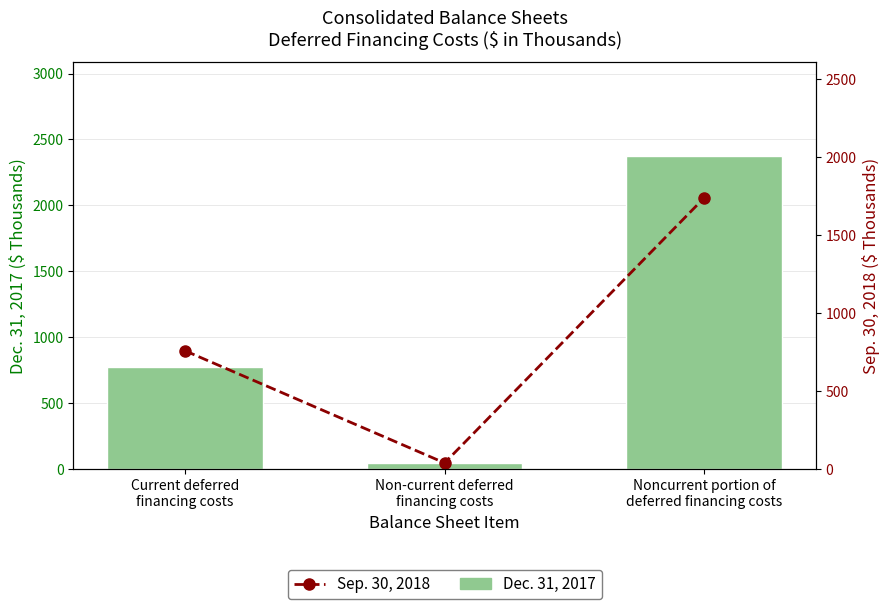

Which series has the largest total across all categories?

Dec. 31, 2017